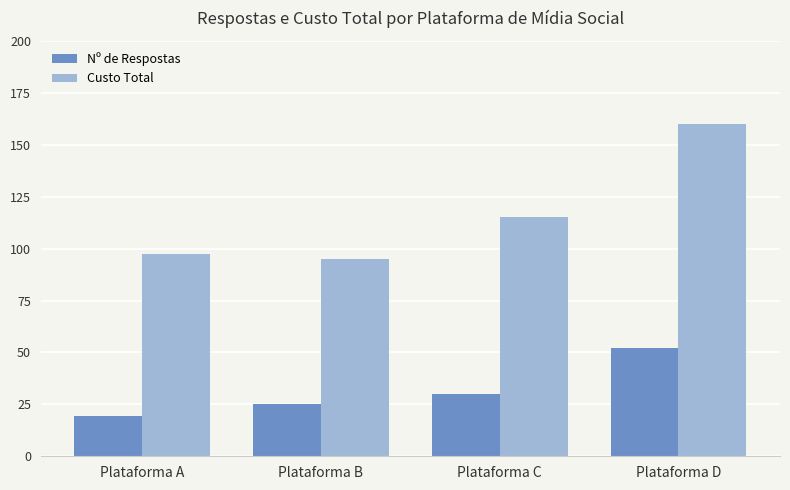

Between Plataforma C and Plataforma D, which series saw the biggest shift?

Custo Total